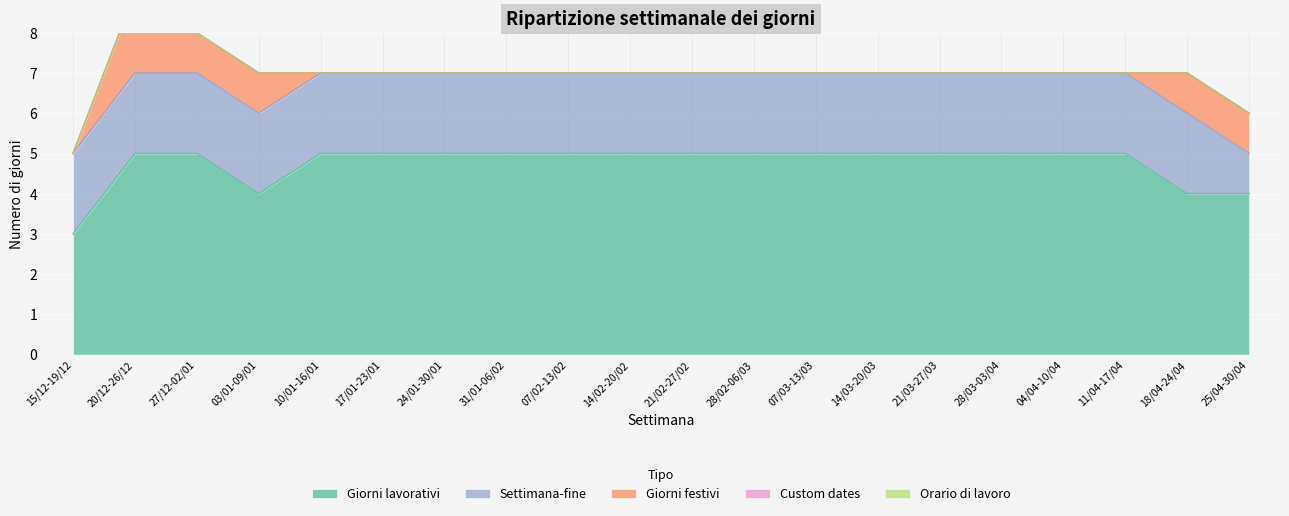

What are all the series names shown in the legend?

Giorni lavorativi, Settimana-fine, Giorni festivi, Custom dates, Orario di lavoro